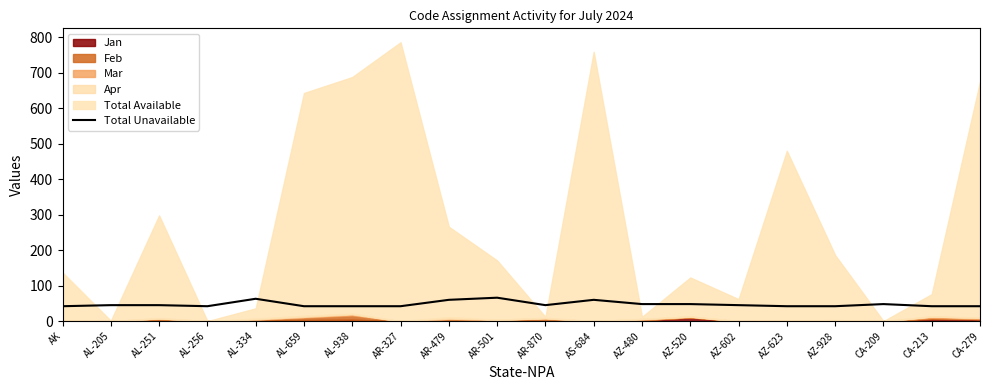

At which label does the data first exceed 45?

AL-334